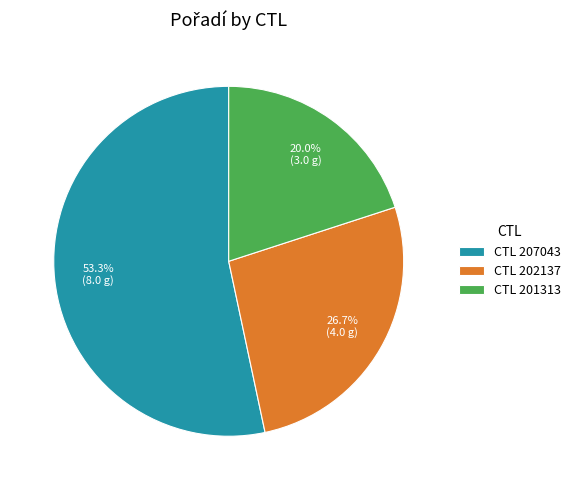

Combined, what portion of the pie is CTL 207043 and CTL 202137?

80.0%